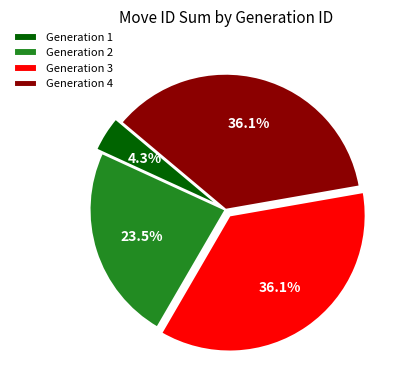

Does any single category account for the majority?

No